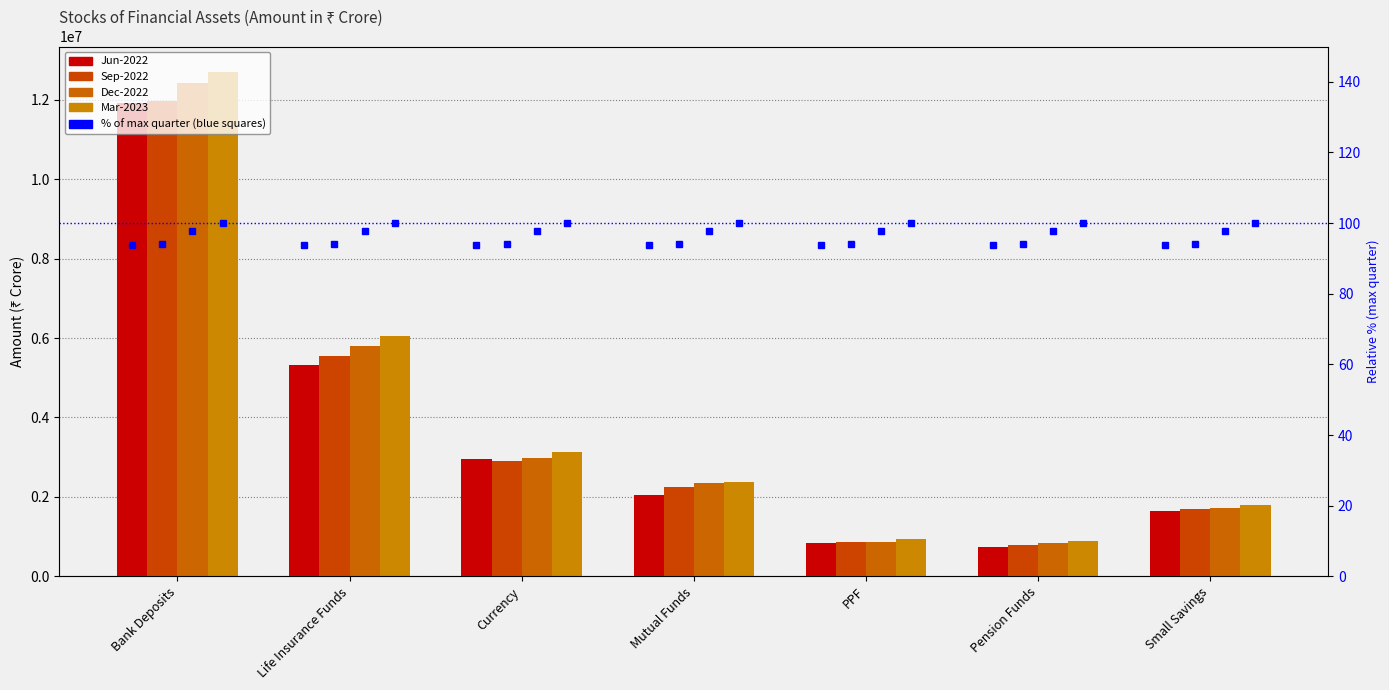

At which category is the sum across all series the highest?

Bank Deposits